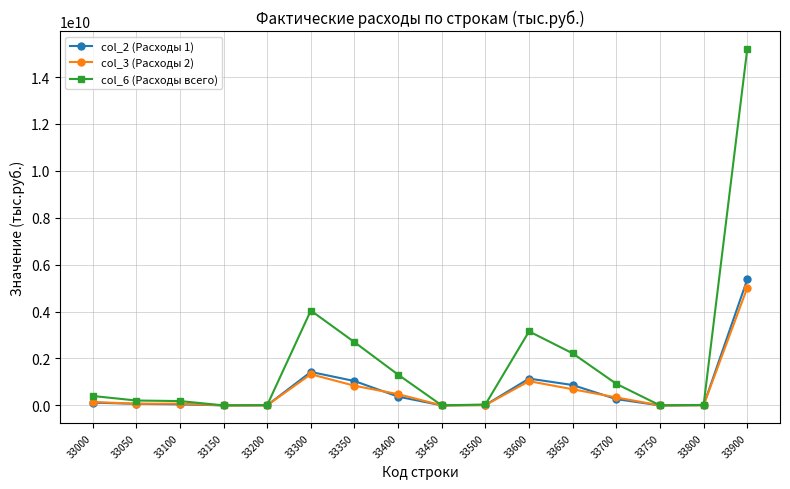

True or false: col_6 (Расходы всего) has more than 0 interior local peaks.

True